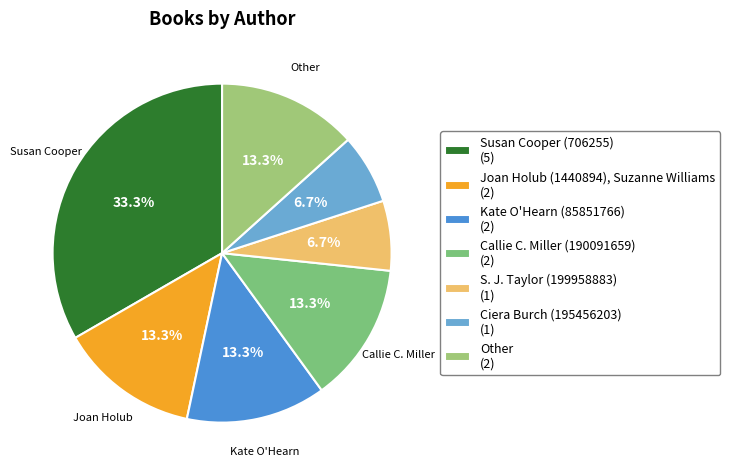

Rank the categories by value from lowest to highest.

S. J. Taylor (199958883), Ciera Burch (195456203), Joan Holub (1440894), Suzanne Williams, Kate O'Hearn (85851766), Callie C. Miller (190091659), Other, Susan Cooper (706255)